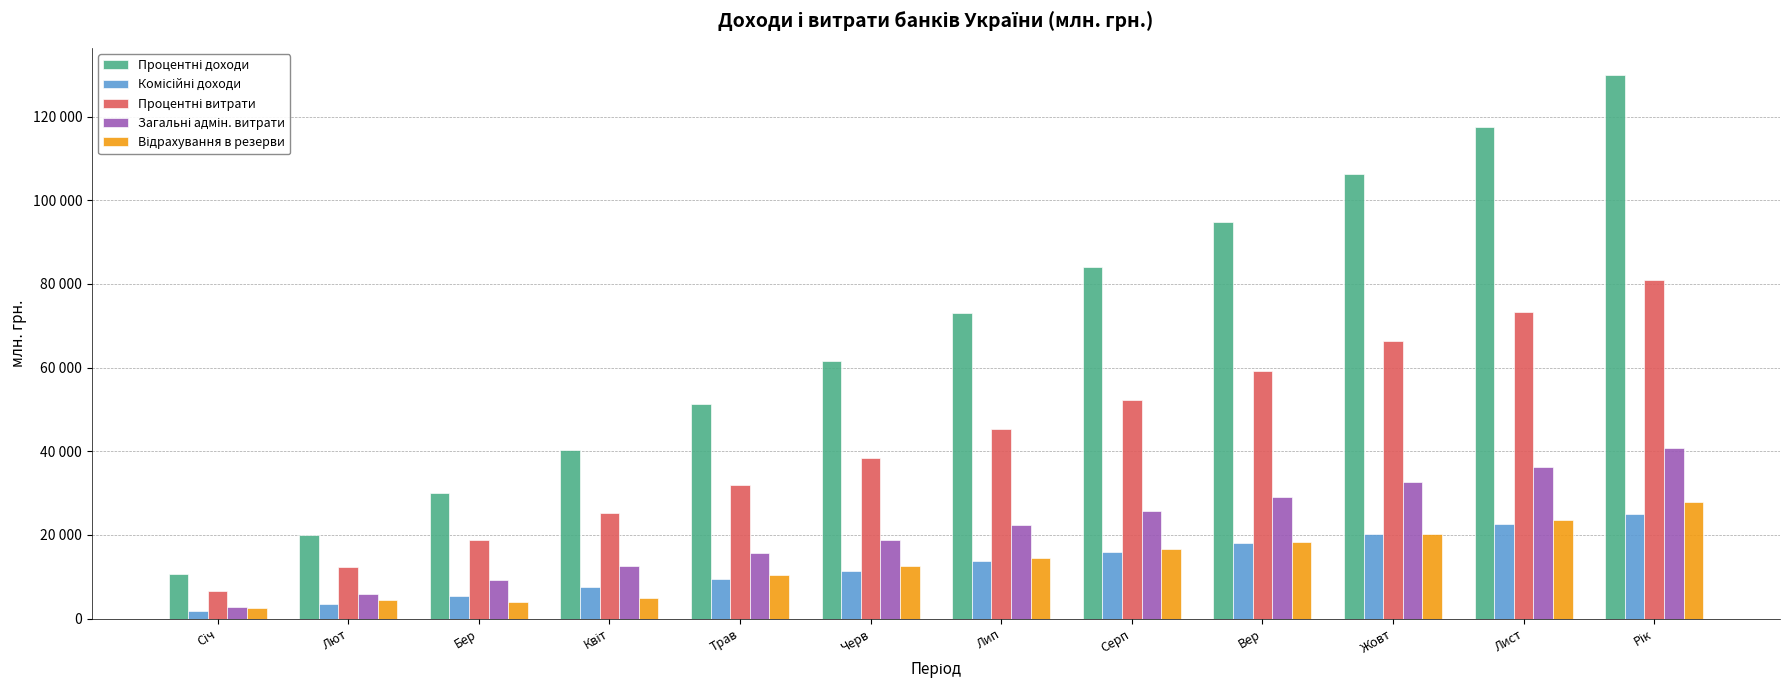

At which label does Загальні адмін. витрати reach its peak?

Рік